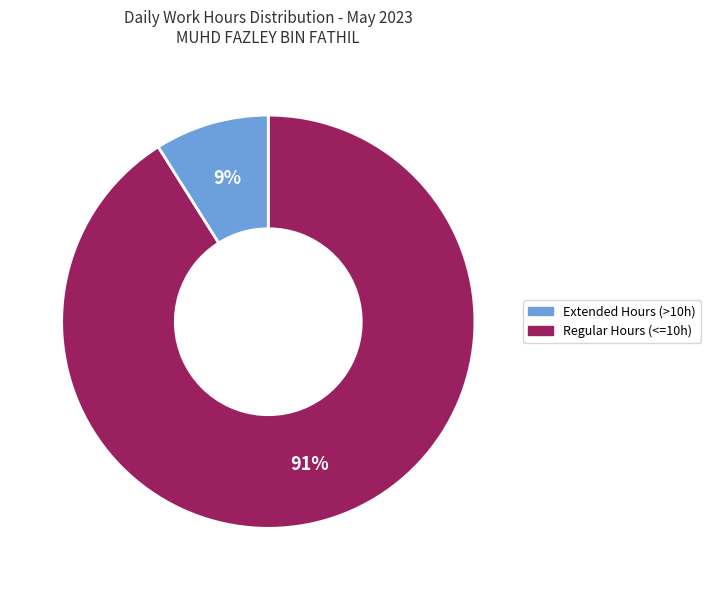

To the nearest percent, what is the average slice percentage?

50%